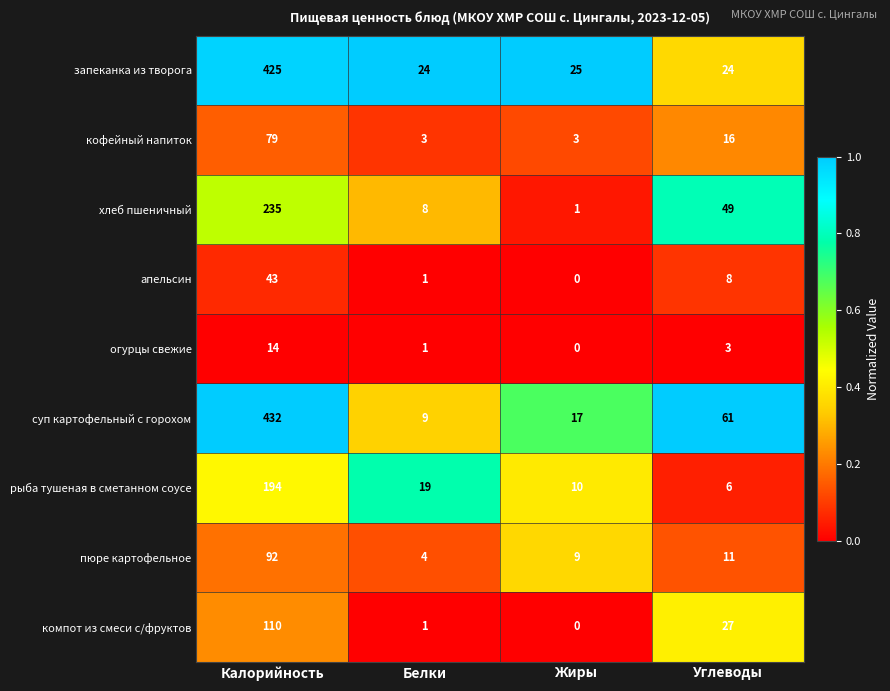

What is the average value of the апельсин series?

13